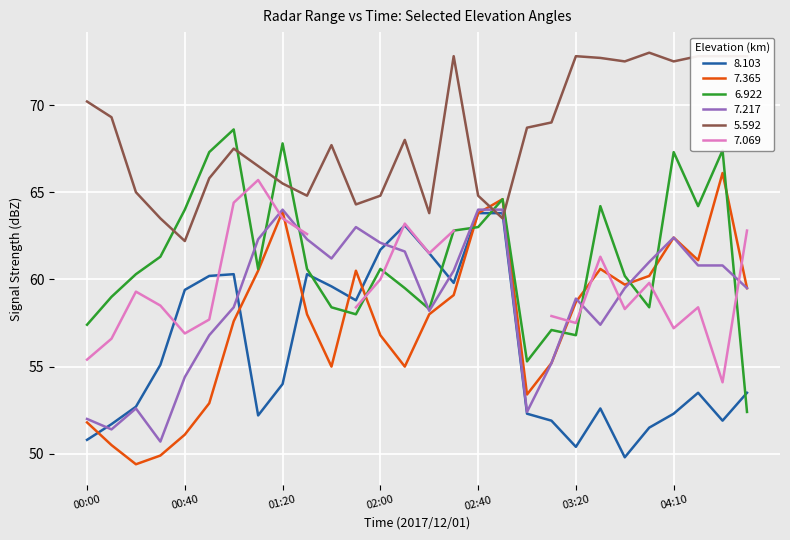

Which category has the lowest value across all series?

00:20